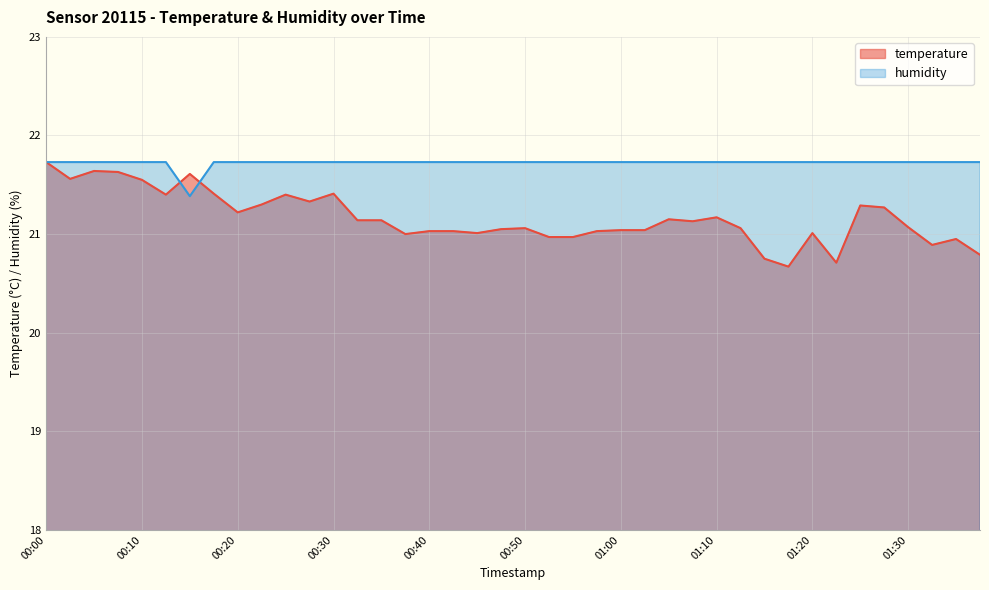

Is it true that humidity equals 21.7 at 01:30?

True